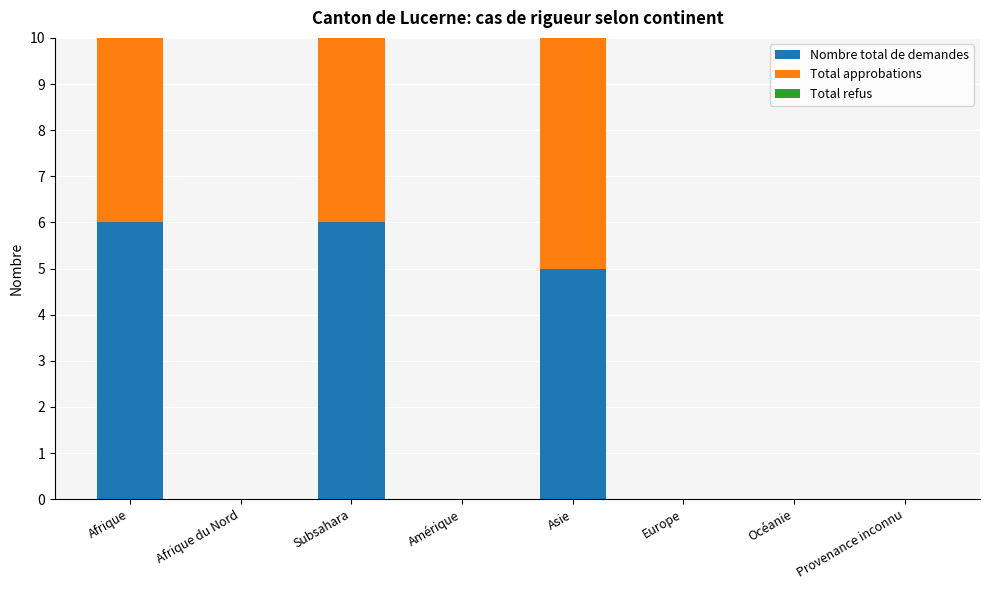

At which label does Total refus reach its peak?

Afrique